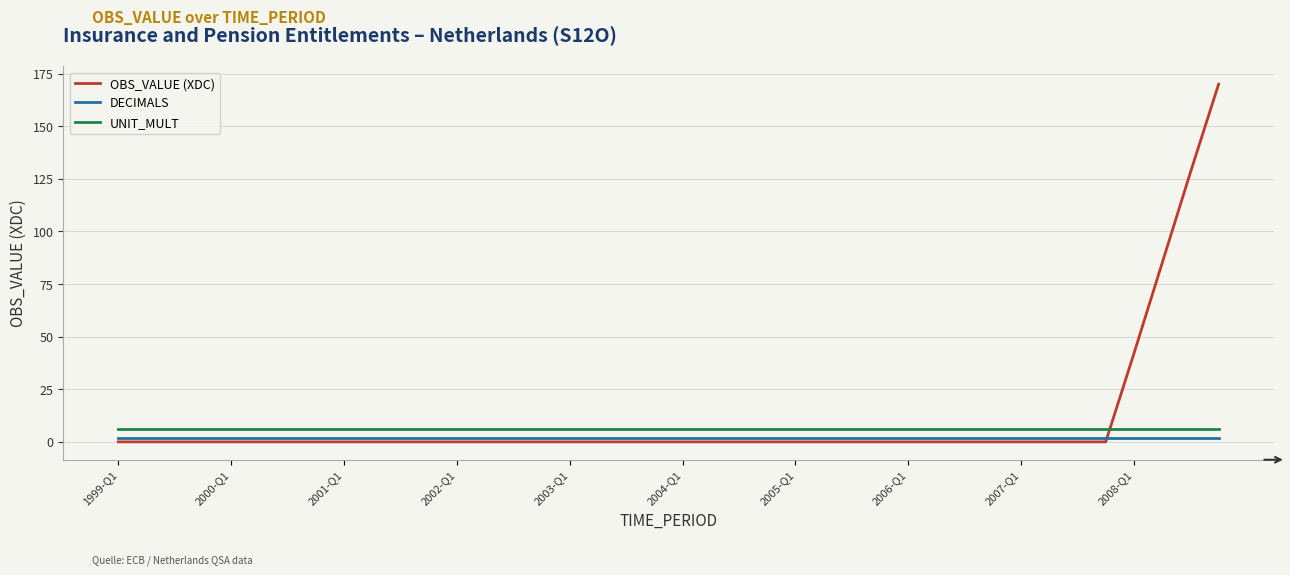

Which series has the largest range (max minus min)?

OBS_VALUE (XDC)